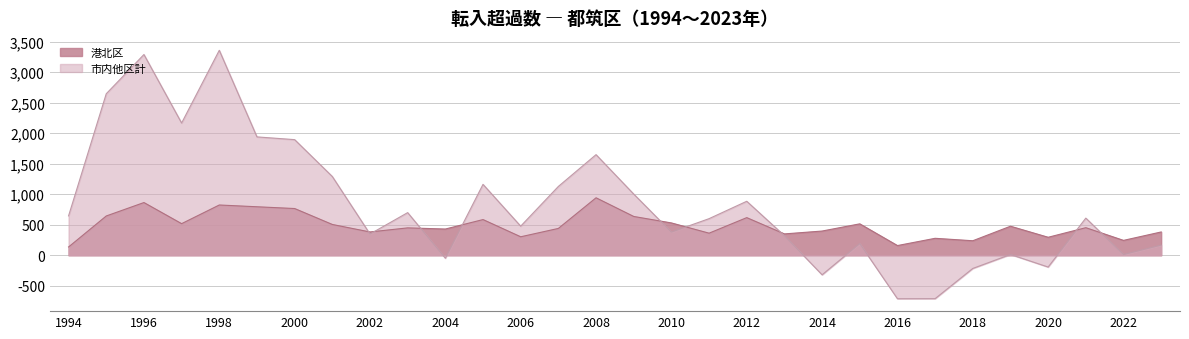

How many data points in 市内他区計 are above 609?

14